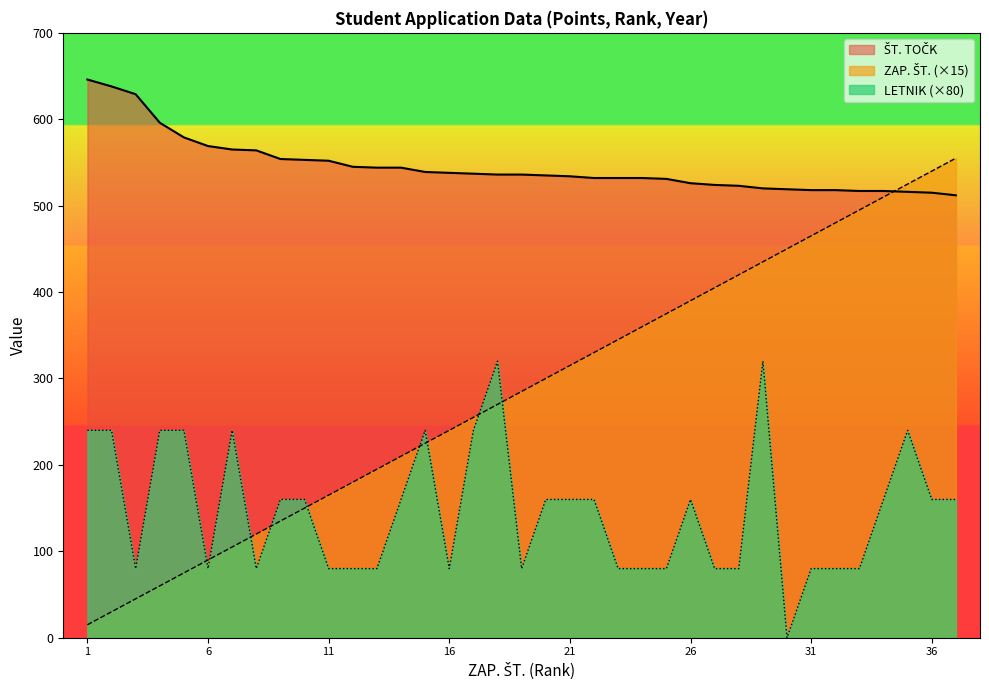

How many positive values does the LETNIK_num series have?

36